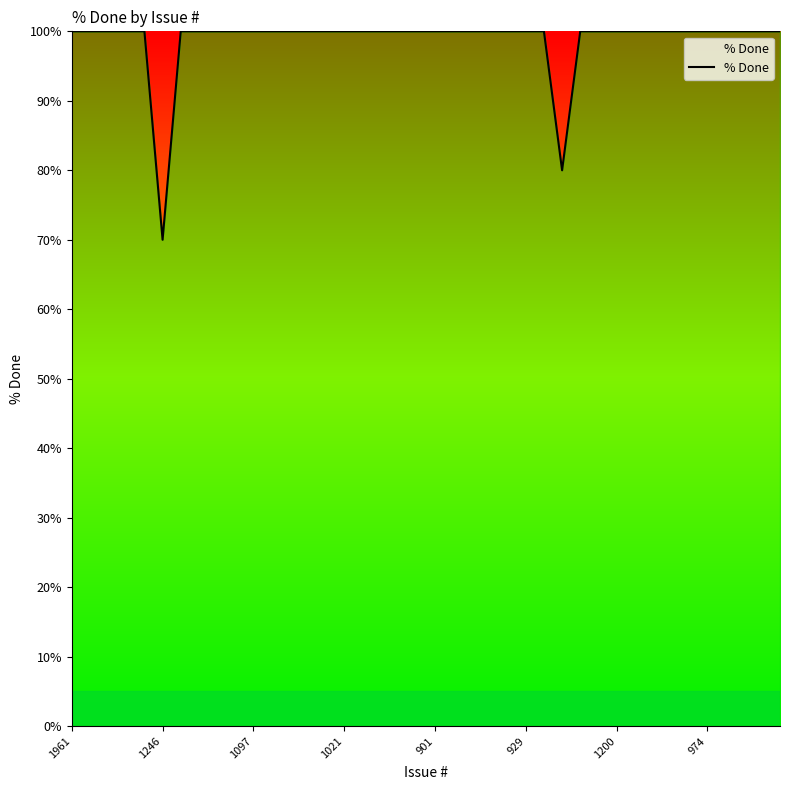

What is the minimum value shown in the chart?

70